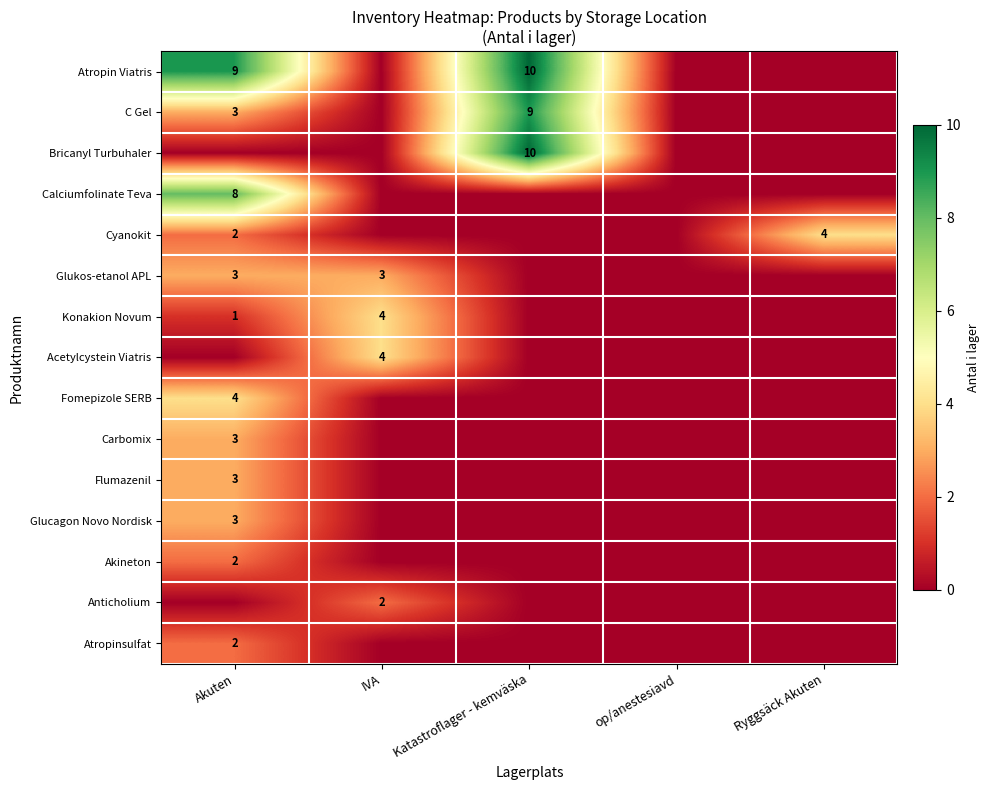

The value of C Gel at Katastroflager - kemväska is 9. True or false?

True